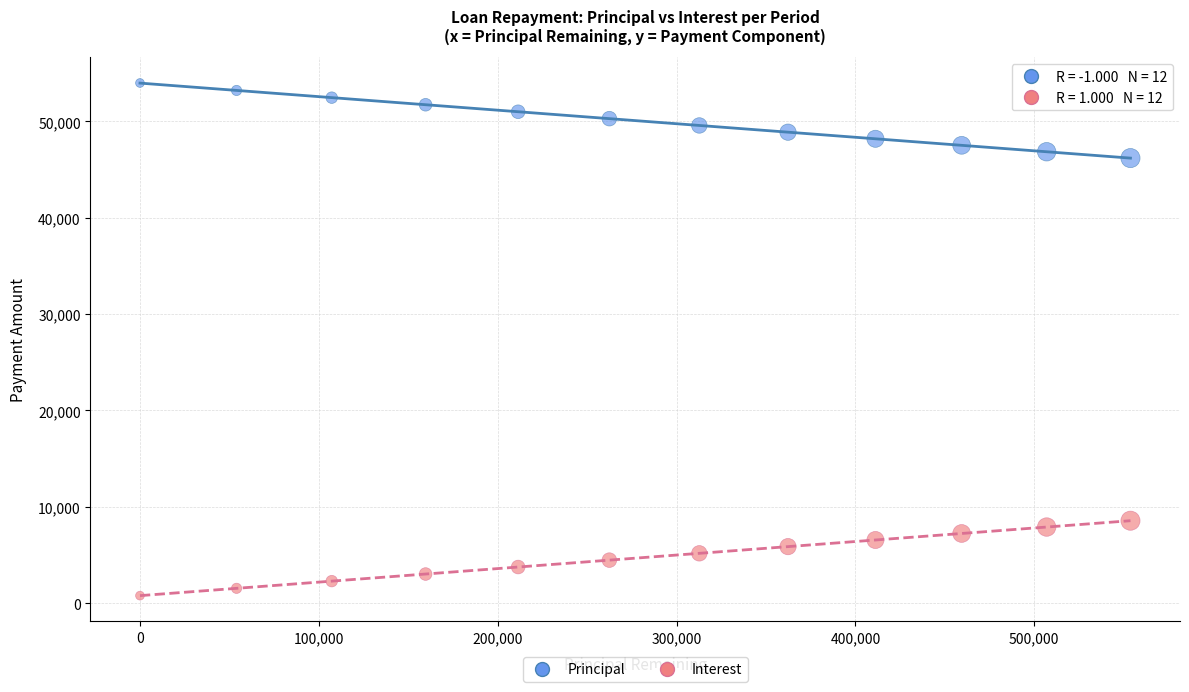

Which series contains the highest Y value?

Principal